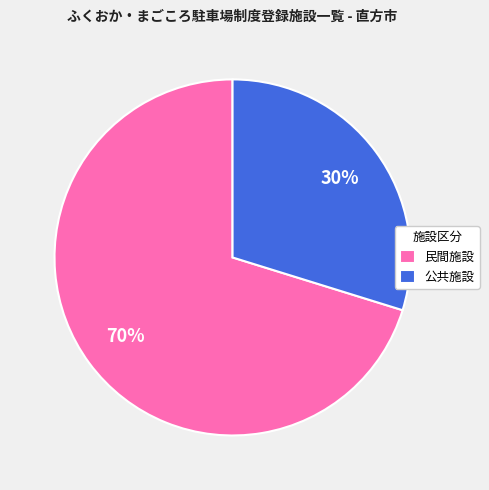

Which slice is the largest?

民間施設